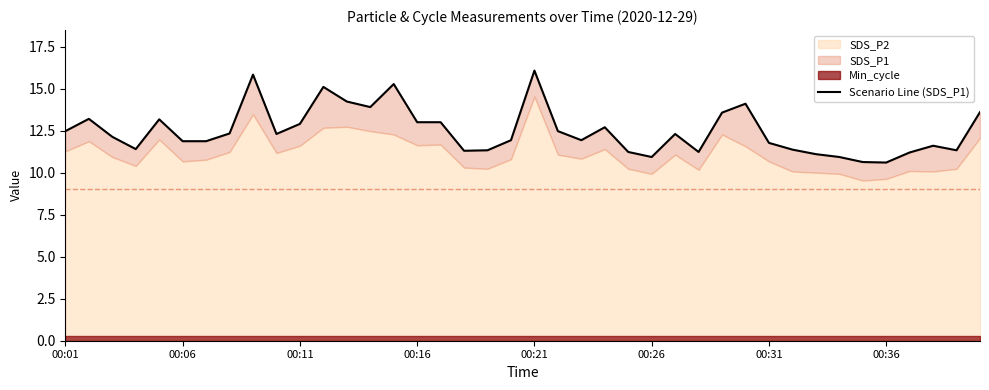

What is the change in value from 12 to 14?

+1.0